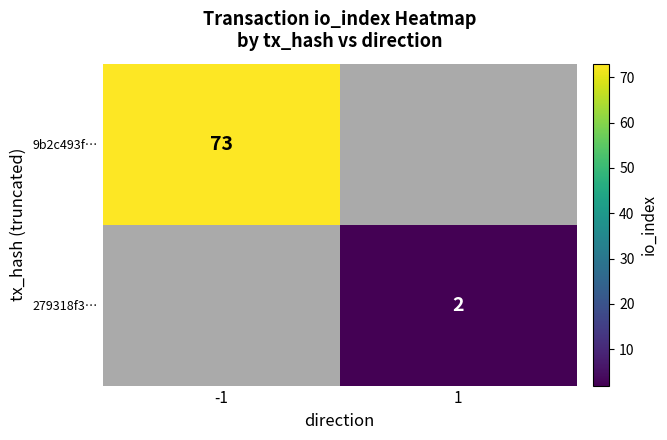

The value of 9b2c493f… at -1 is 73. True or false?

True